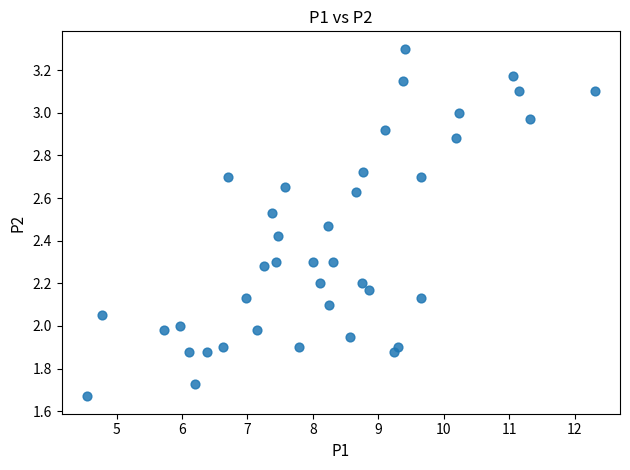

What is the range of Y values (max minus min)?

1.6